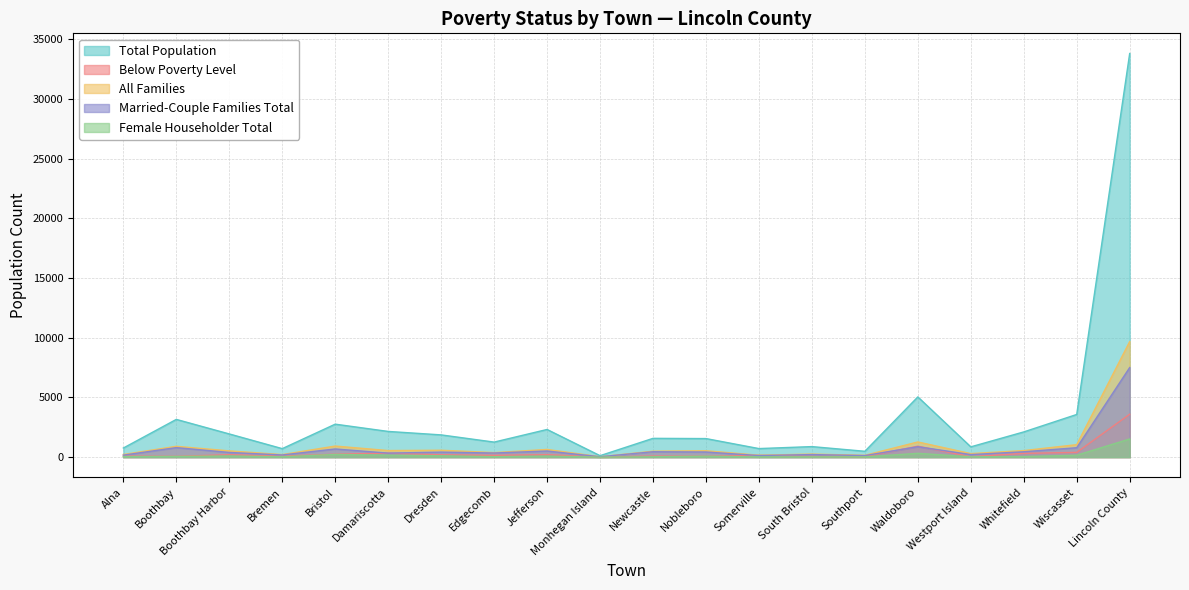

Where is the first local maximum for All Families?

Boothbay